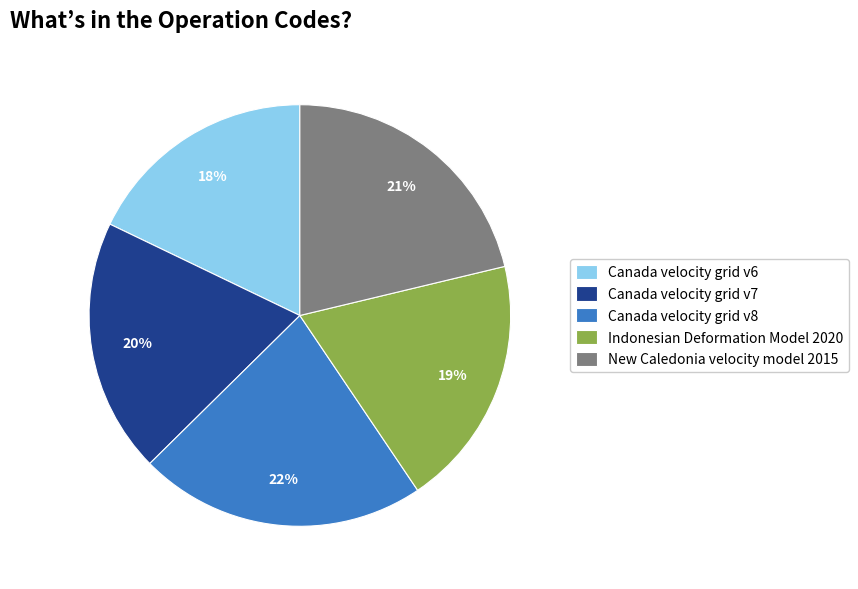

How many segments does this pie chart have?

5